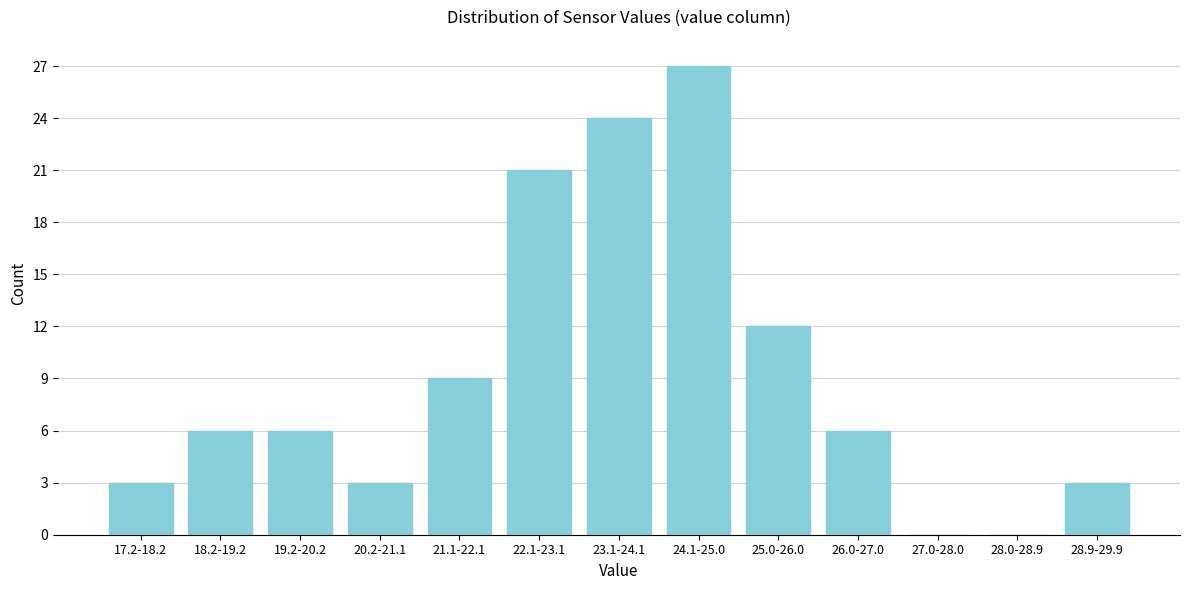

Reading left to right, what are all the values shown in this chart?

17.2-18.2=3	18.2-19.2=6	19.2-20.2=6	20.2-21.1=3	21.1-22.1=9	22.1-23.1=21	23.1-24.1=24	24.1-25.0=27	25.0-26.0=12	26.0-27.0=6	27.0-28.0=0	28.0-28.9=0	28.9-29.9=3